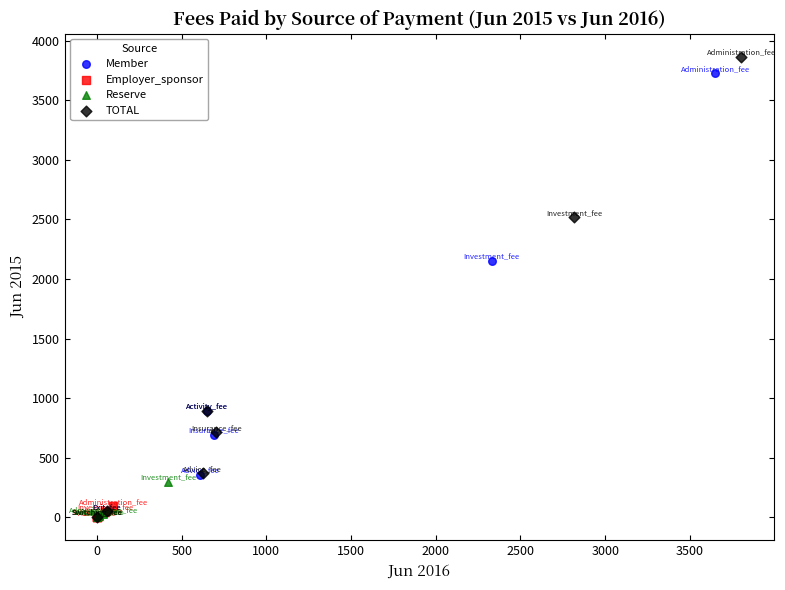

Which series has the largest Y range (max minus min)?

TOTAL